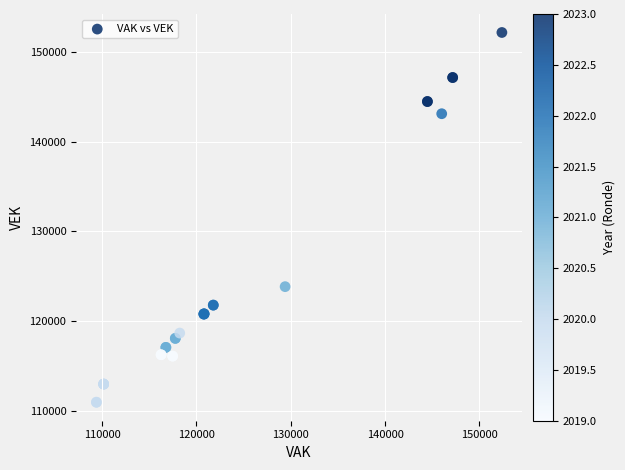

What Y value in the scatter plot is closest to 131567?

123842